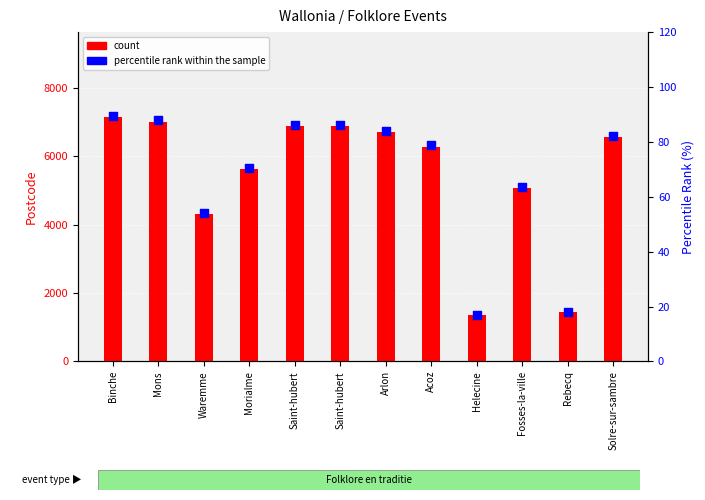

At how many categories does at least one series exceed 3946?

10